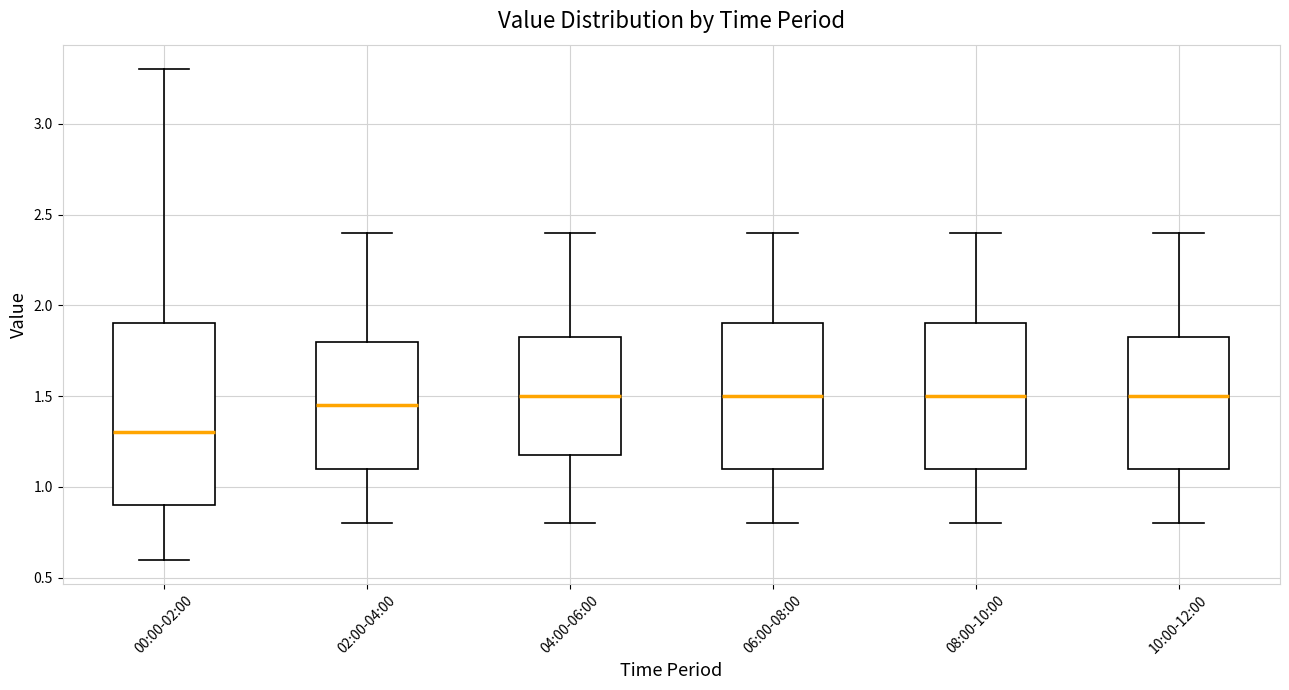

Reading left to right, read every box against the y-axis: the position of its median line, the range the box covers, and the ends of its whiskers. The values are not printed on the chart, so give them approximately, as read against the axis.

00:00-02:00: median 1.30, box 0.90 to 1.90, whiskers 0.60 to 3.30
02:00-04:00: median 1.45, box 1.10 to 1.80, whiskers 0.80 to 2.40
04:00-06:00: median 1.50, box 1.20 to 1.85, whiskers 0.80 to 2.40
06:00-08:00: median 1.50, box 1.10 to 1.90, whiskers 0.80 to 2.40
08:00-10:00: median 1.50, box 1.10 to 1.90, whiskers 0.80 to 2.40
10:00-12:00: median 1.50, box 1.10 to 1.85, whiskers 0.80 to 2.40